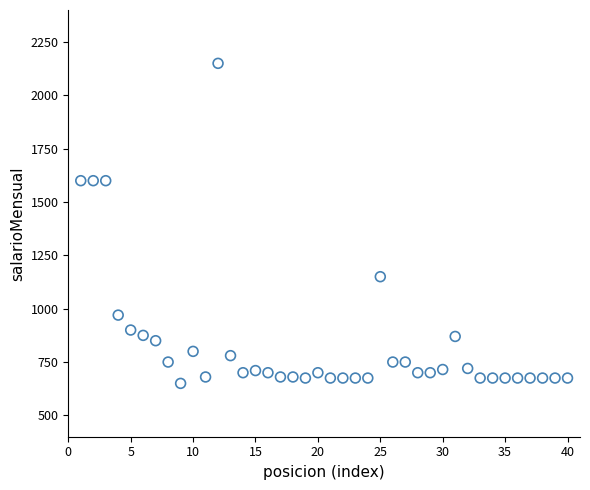

What is the range of Y values (max minus min)?

1500